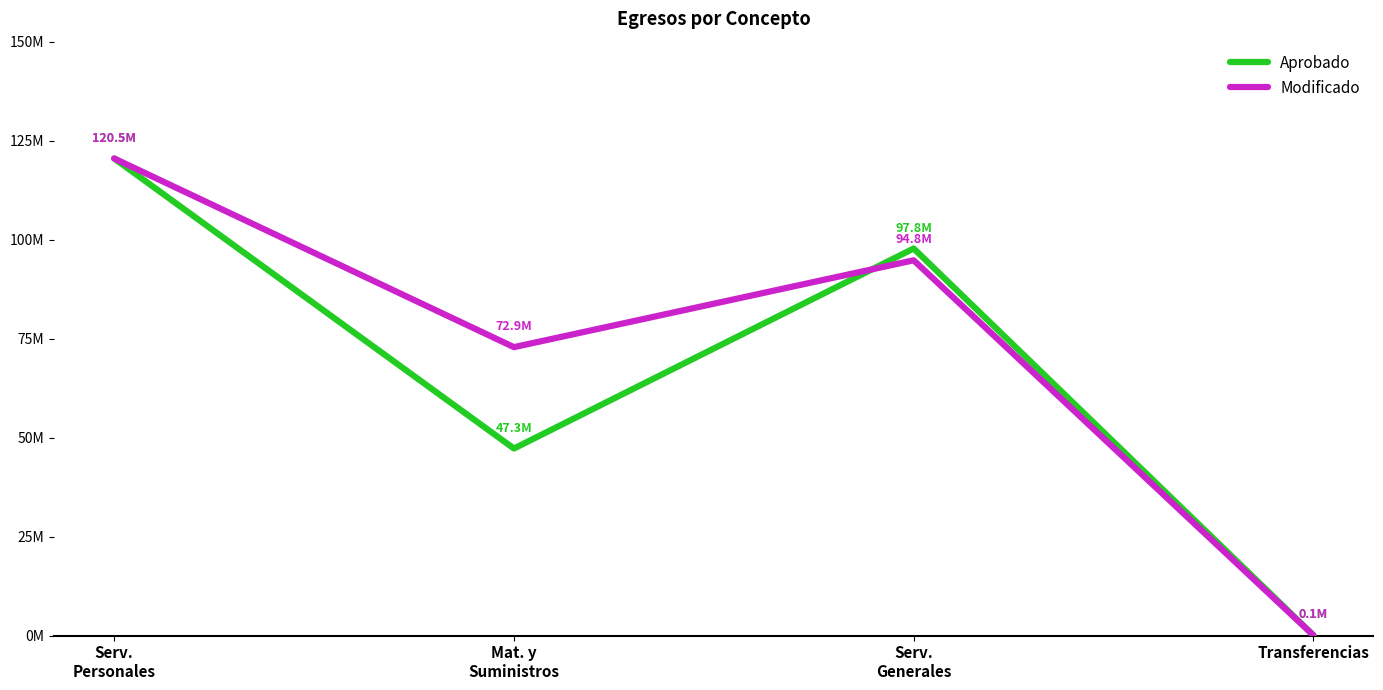

Which label corresponds to the largest value in the chart?

Serv.
Personales